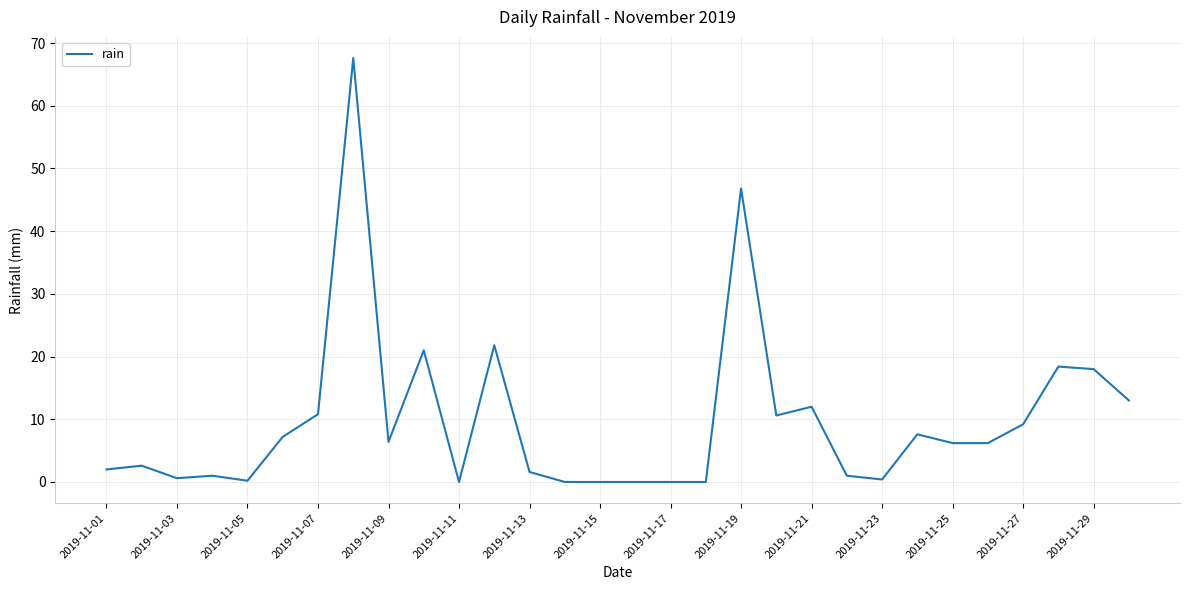

What is the greatest value displayed?

67.6